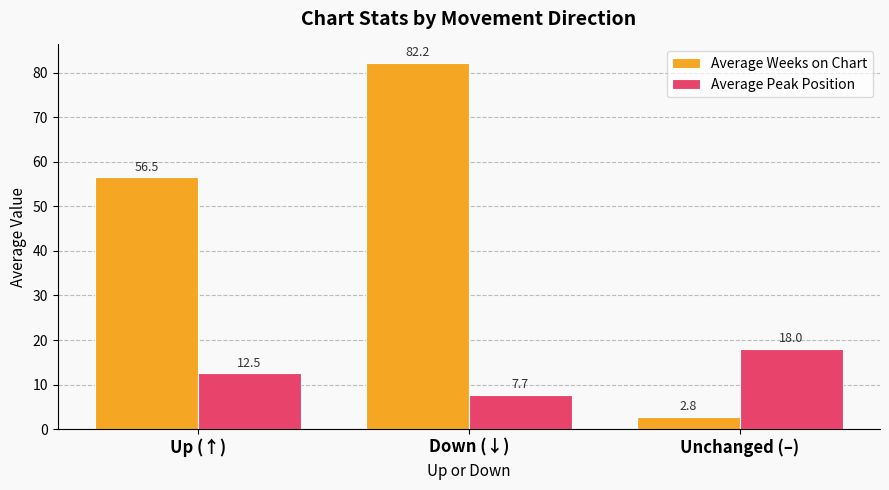

Which series has the widest spread of values?

Average Weeks on Chart